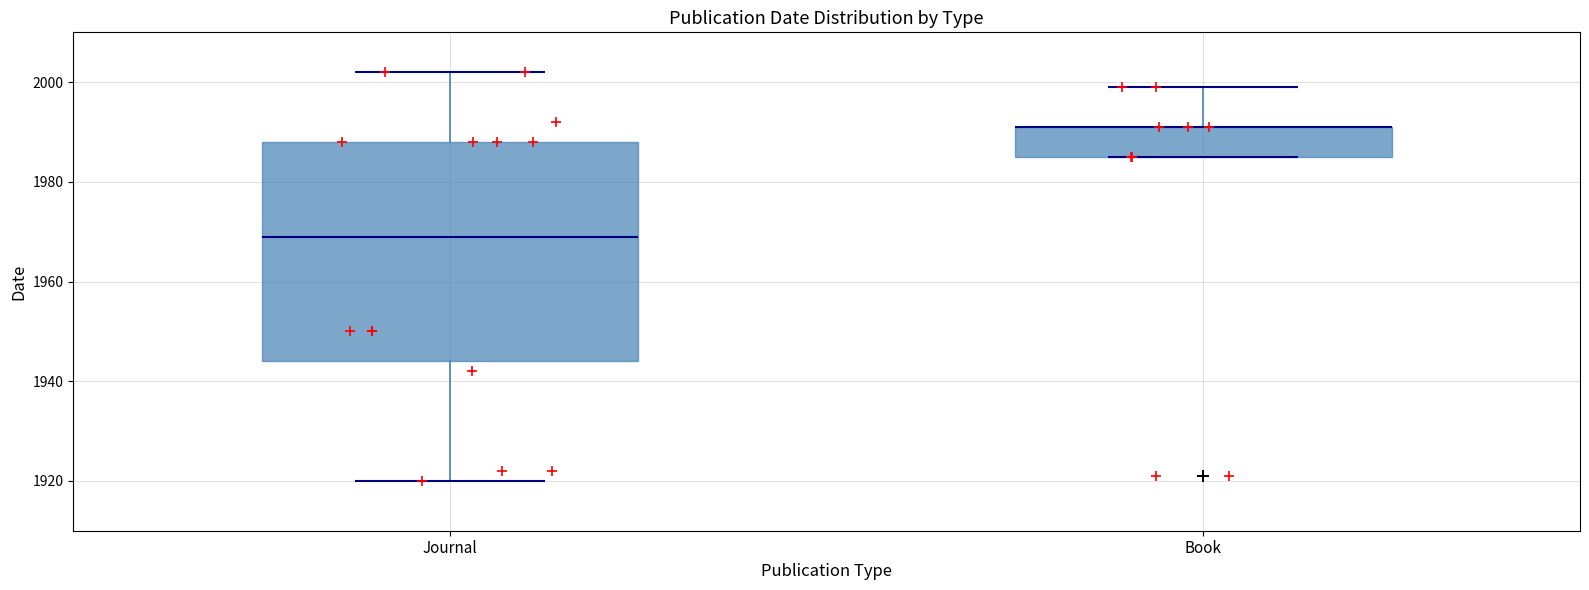

Where is the upper edge of the box for Journal on the y-axis? The values are not printed on the chart, so give them approximately, as read against the axis.

1988